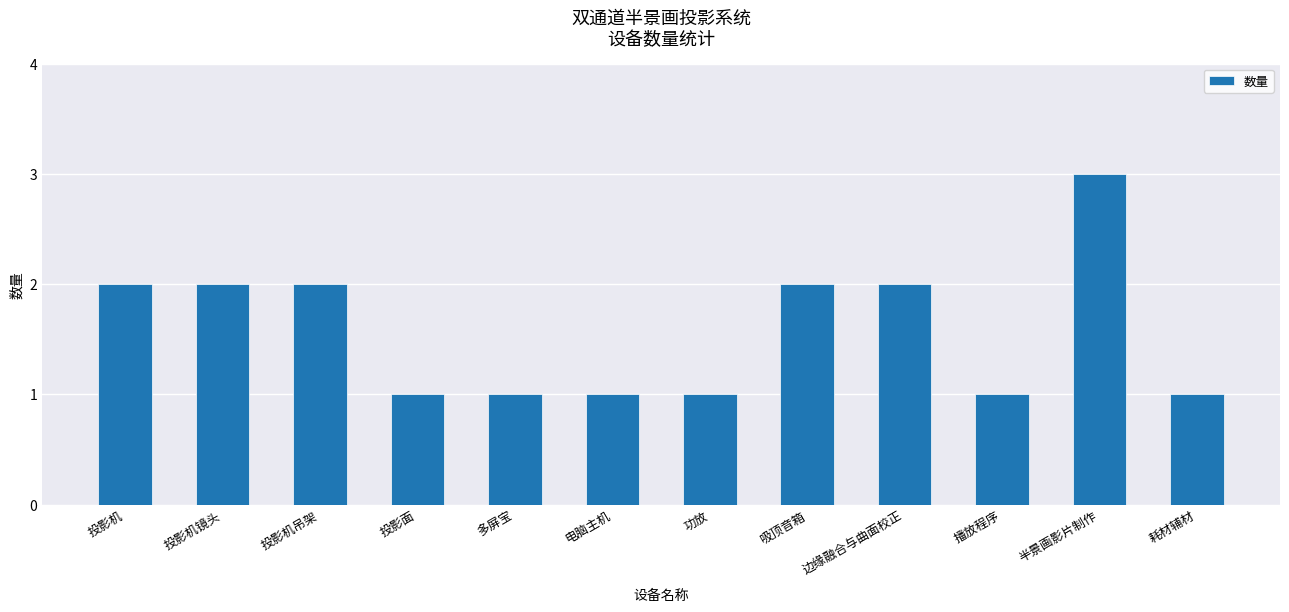

What is the difference between the maximum and minimum values?

2